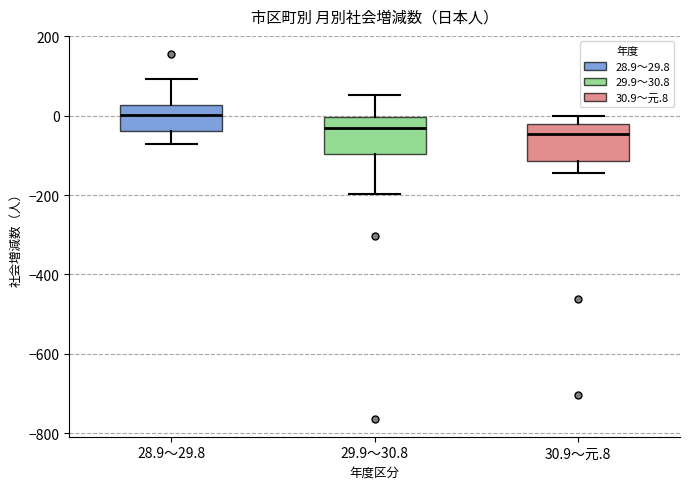

Reading left to right, transcribe this box plot: for each box, give where its median line is, the range the box spans, and where its two whiskers end, as read against the y-axis. The values are not printed on the chart, so give them approximately, as read against the axis.

28.9～29.8: median 0, box -40 to 20, whiskers -80 to 100
29.9～30.8: median -40, box -100 to 0, whiskers -200 to 60
30.9～元.8: median -40, box -120 to -20, whiskers -140 to 0